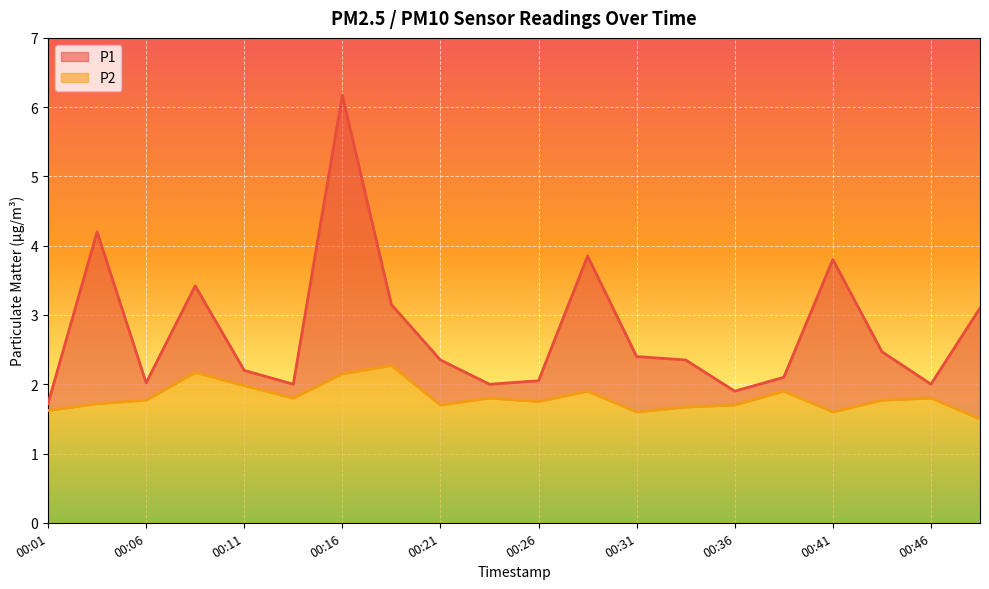

At 00:33, list the series in order from largest to smallest.

P1, P2